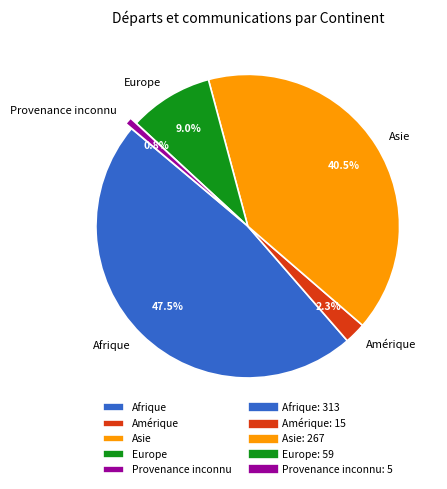

Is there any slice that represents more than half of the pie?

No